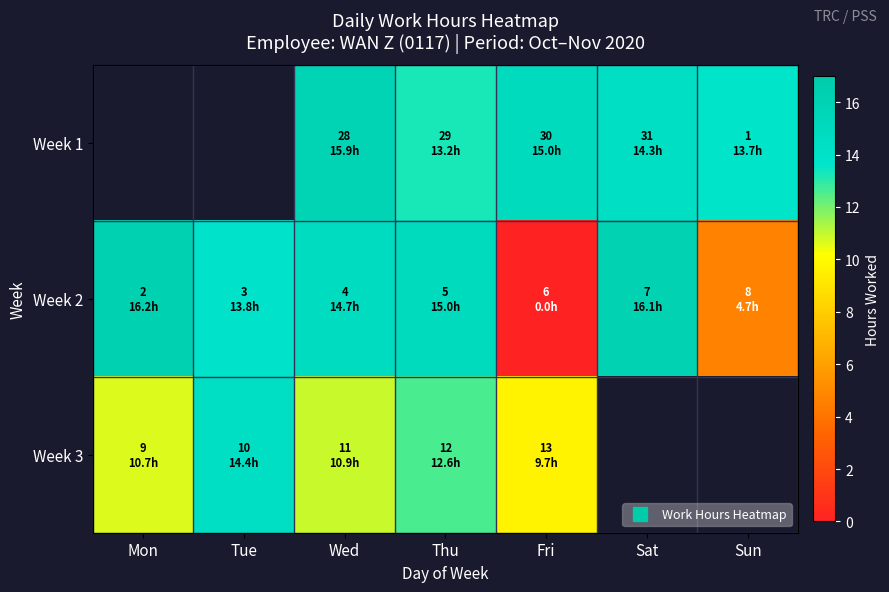

List the labels in order of Week 2 value, smallest first.

Fri, Sun, Tue, Wed, Thu, Sat, Mon